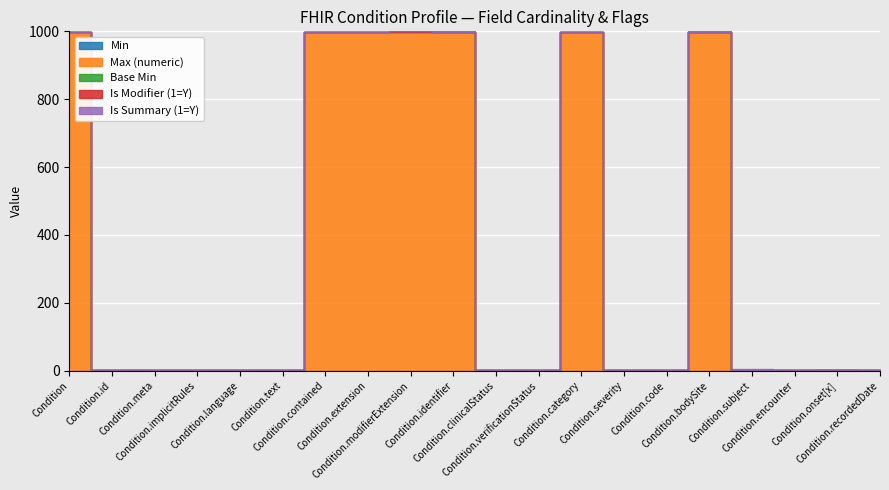

How many Is Modifier (1=Y) values are between 0 and 1?

20